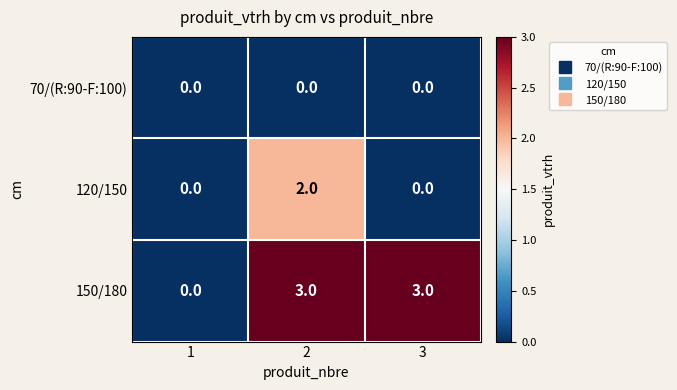

At which category is the sum across all series the highest?

2